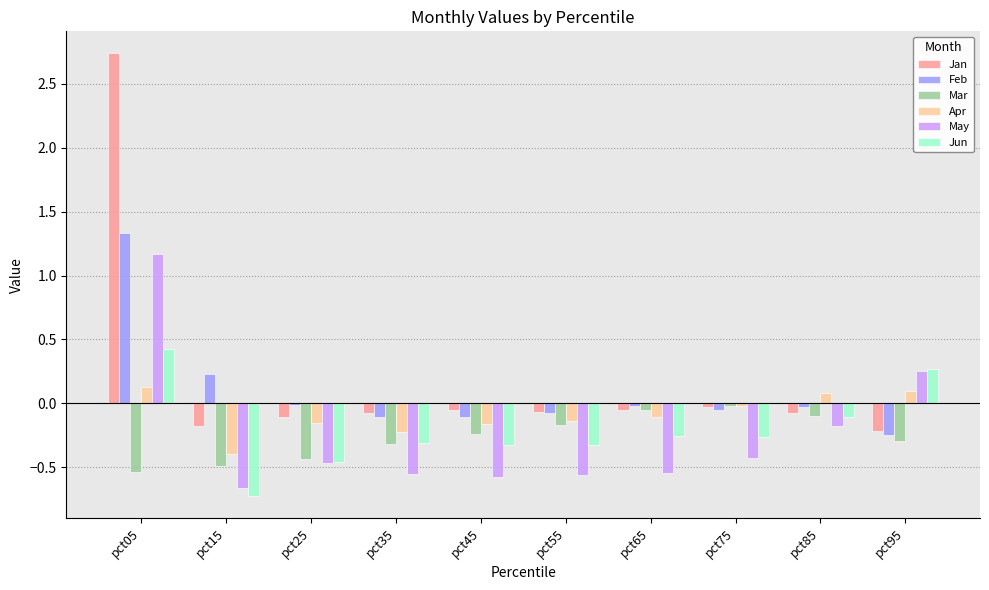

How many bars are there in total?

60